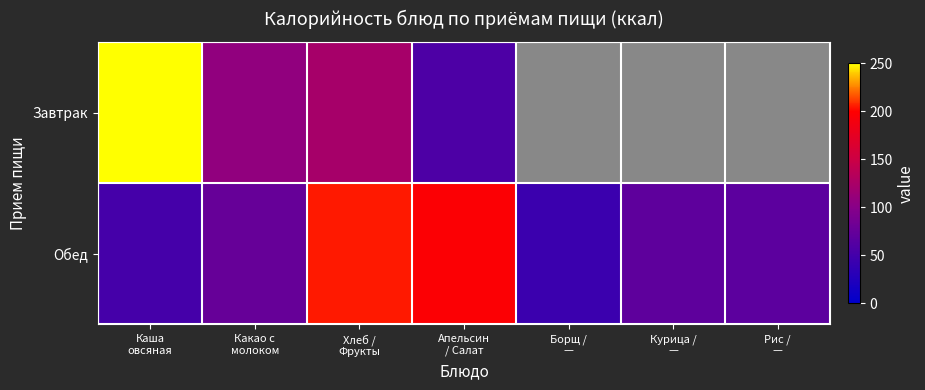

How many distinct data groups are displayed?

2